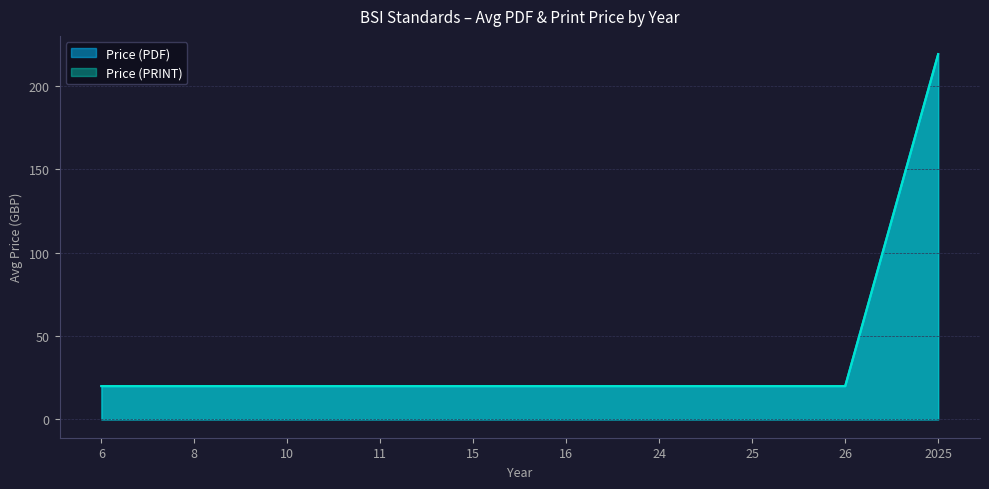

The value of Price (PDF) at 7 is 63. True or false?

False